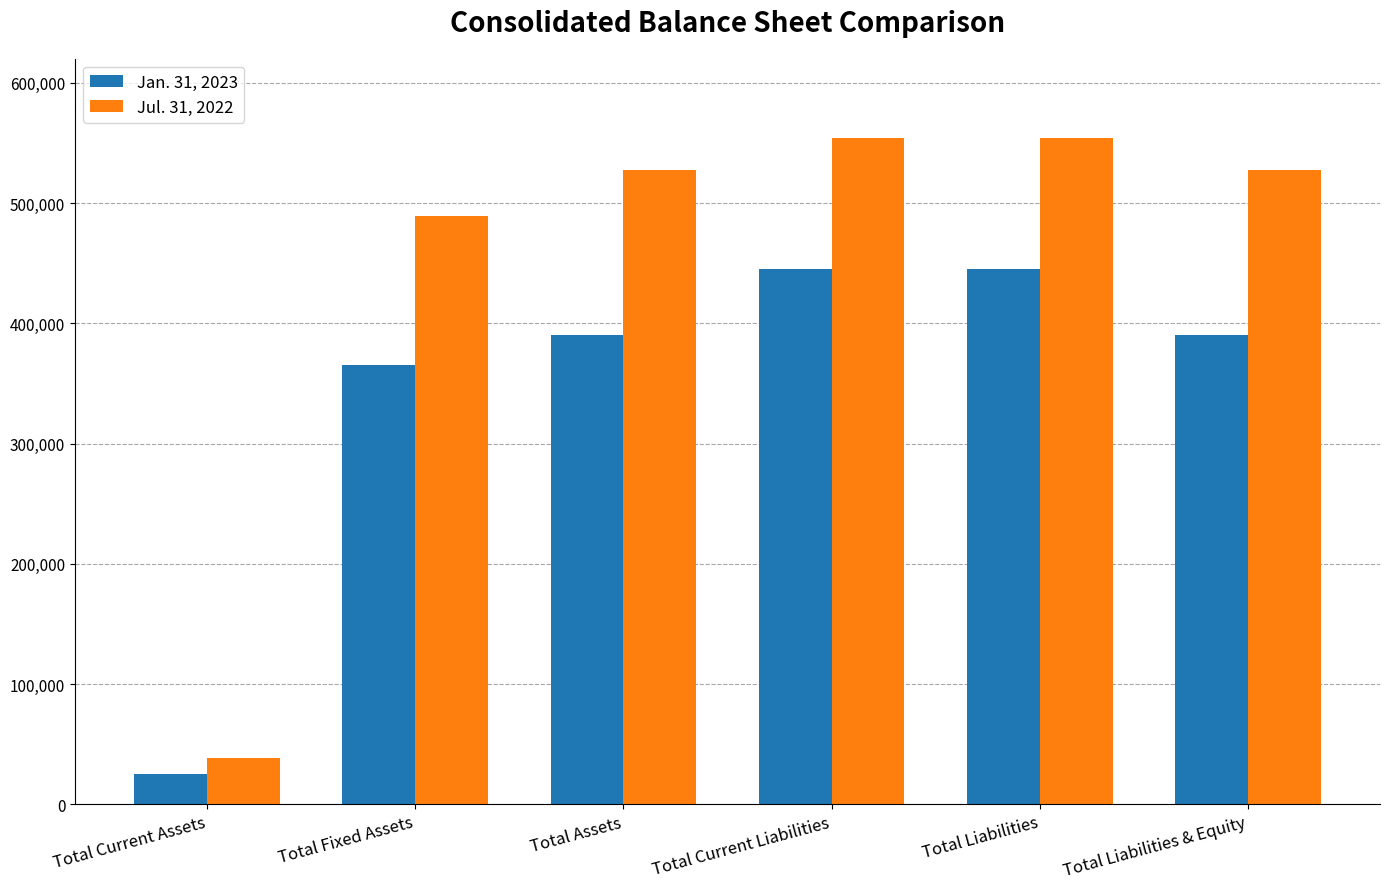

At how many categories does at least one series exceed 252144?

5